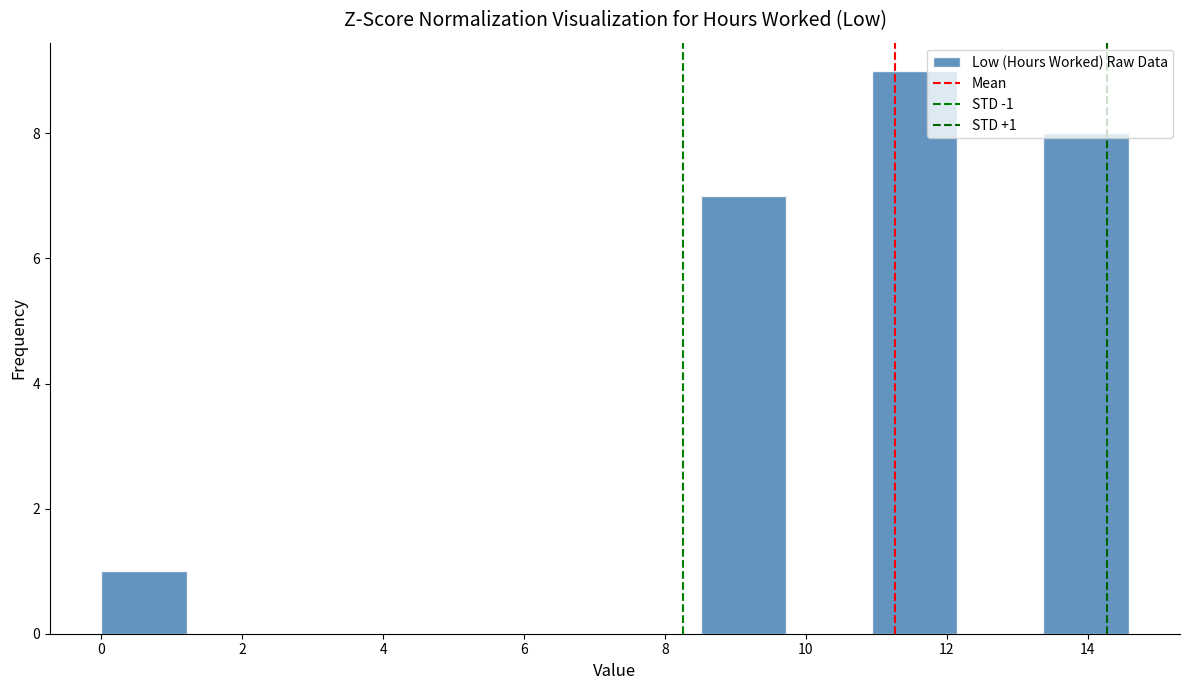

Over which range of the x-axis is the bar tallest?

11.0 to 12.2